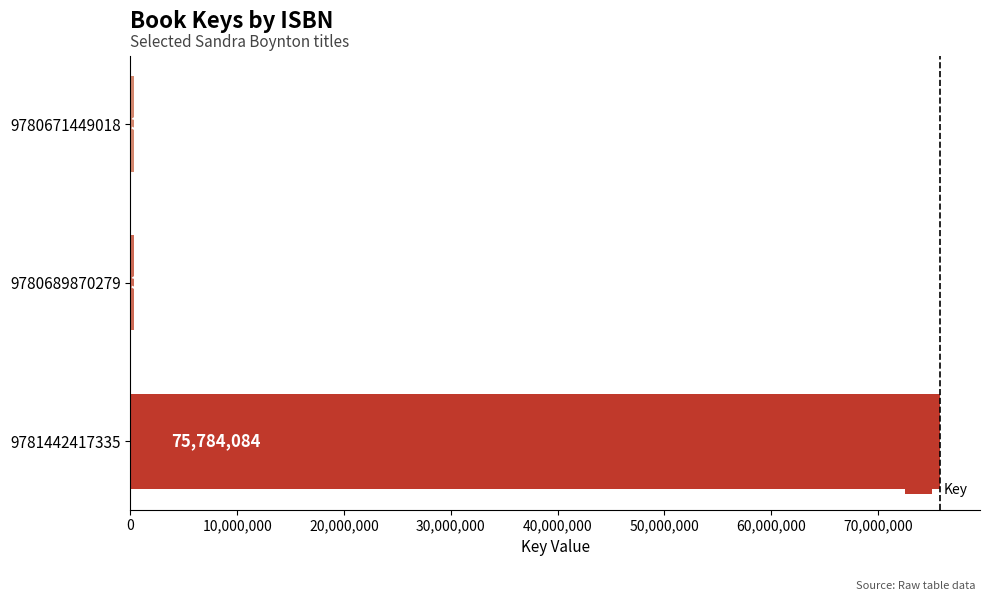

True or false: the data shows 119859014 at 9781442417335.

False